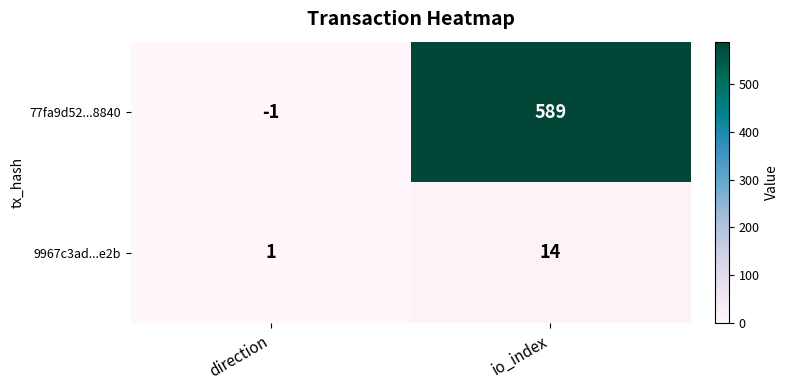

At which label is 9967c3ad...e2b closest to 7?

direction